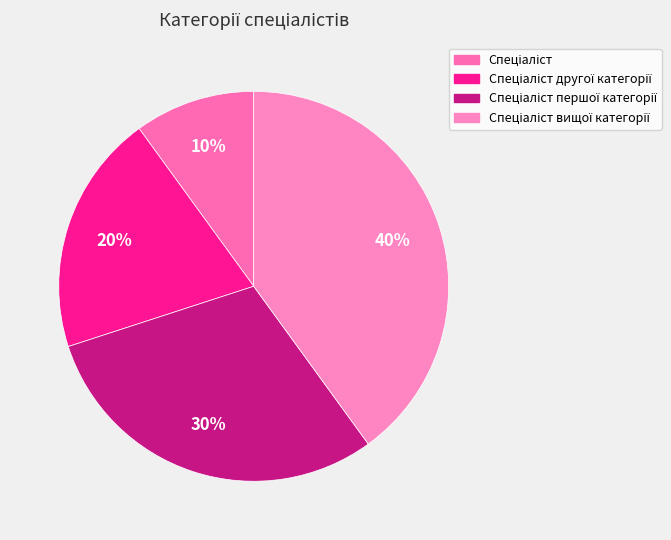

Which slice is the largest?

Спеціаліст вищої категорії